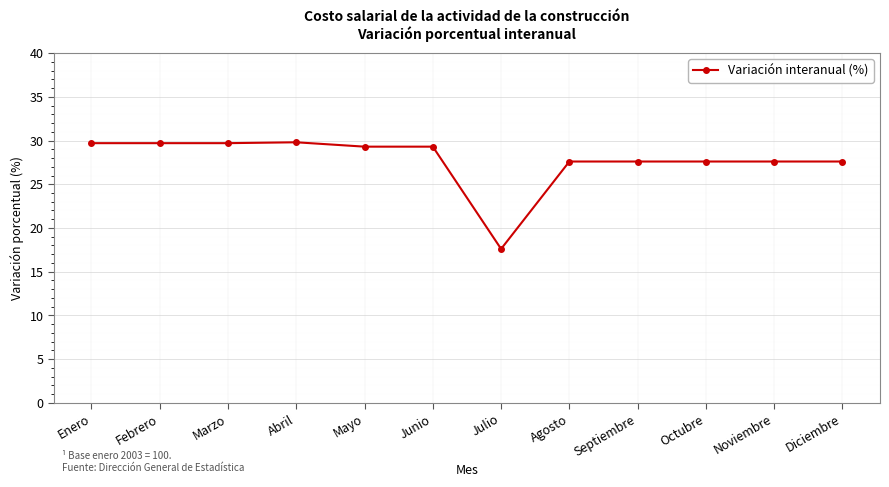

What position from the right is Mayo?

8